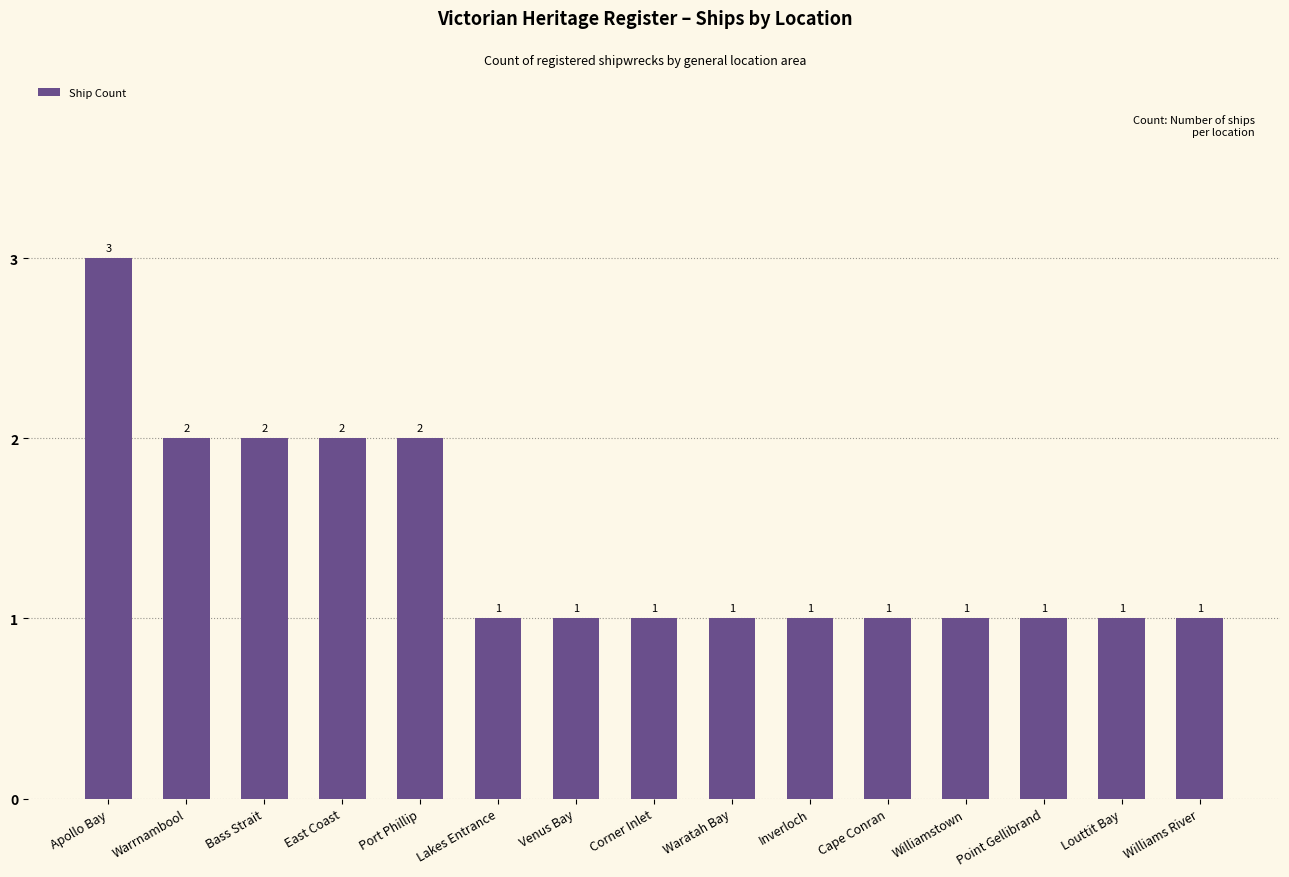

What is the label of the 1st bar from the right?

Williams River